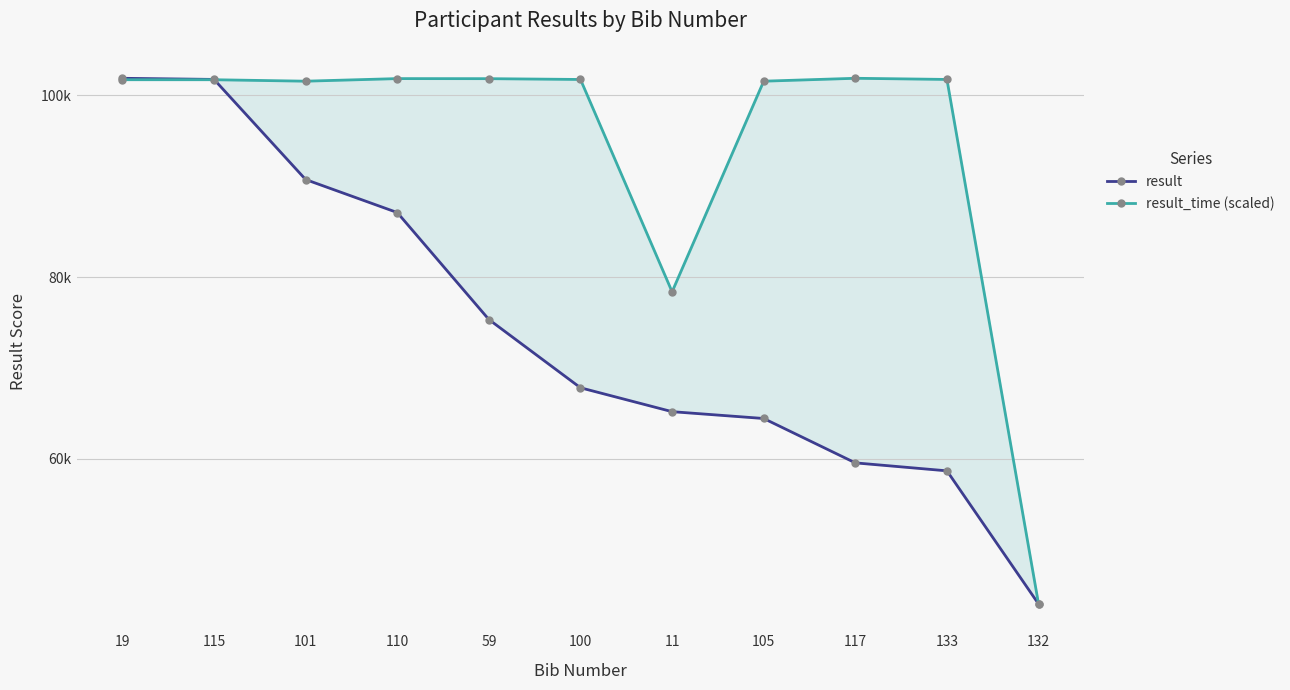

What is the value of the result_time (scaled) point at the 2nd from the left?

101706.7